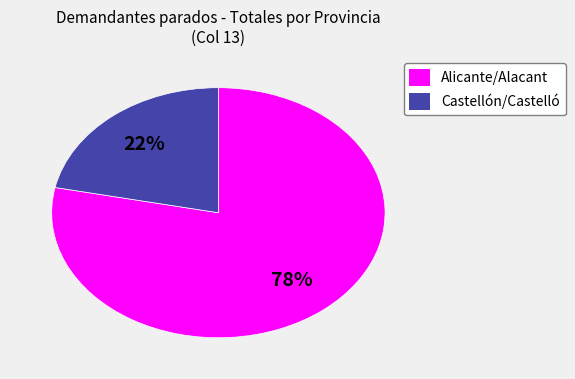

Is there any slice that represents more than half of the pie?

Yes